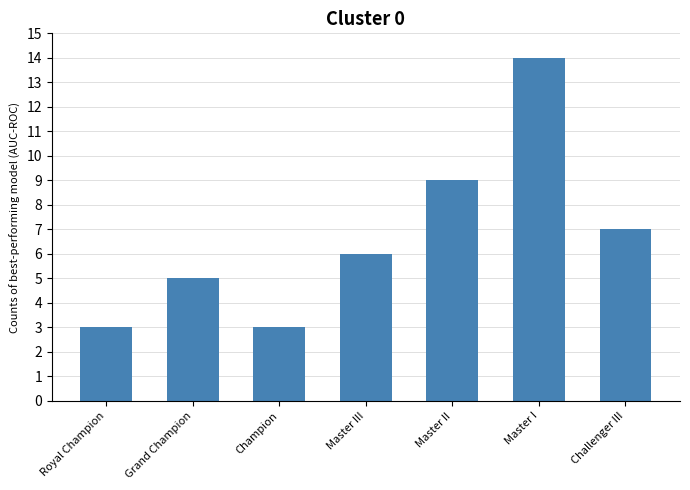

What is the label of the 1st bar from the right?

Challenger III